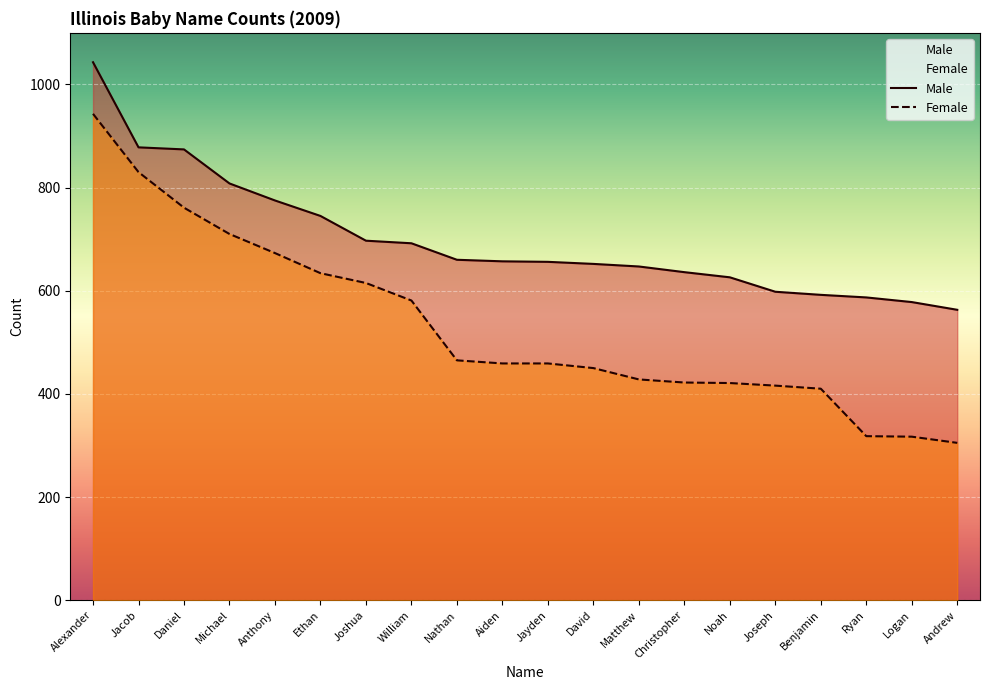

Which label corresponds to the largest value in the chart?

Alexander